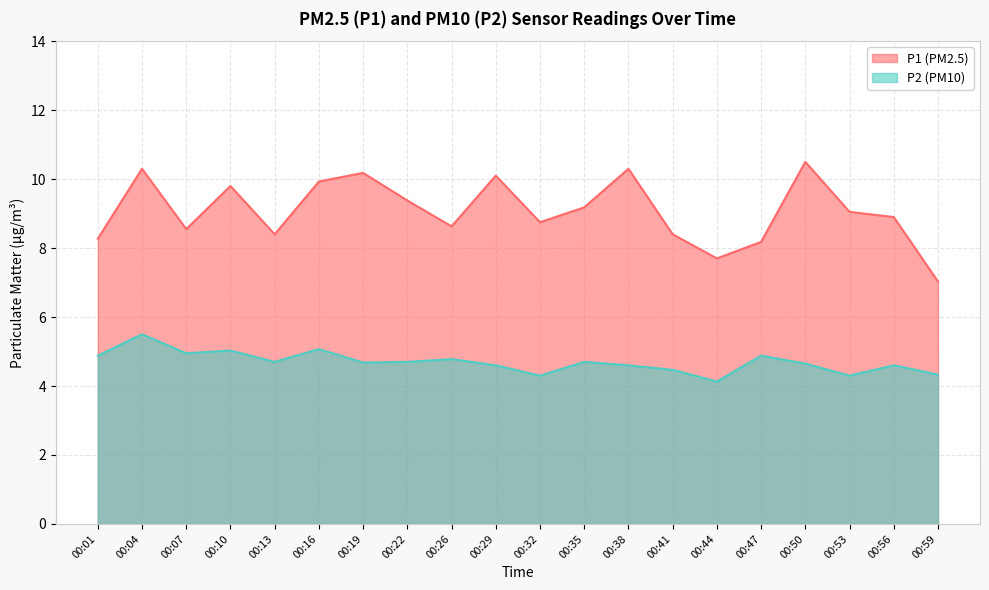

Which has a higher value, 00:47 or 00:44?

00:47